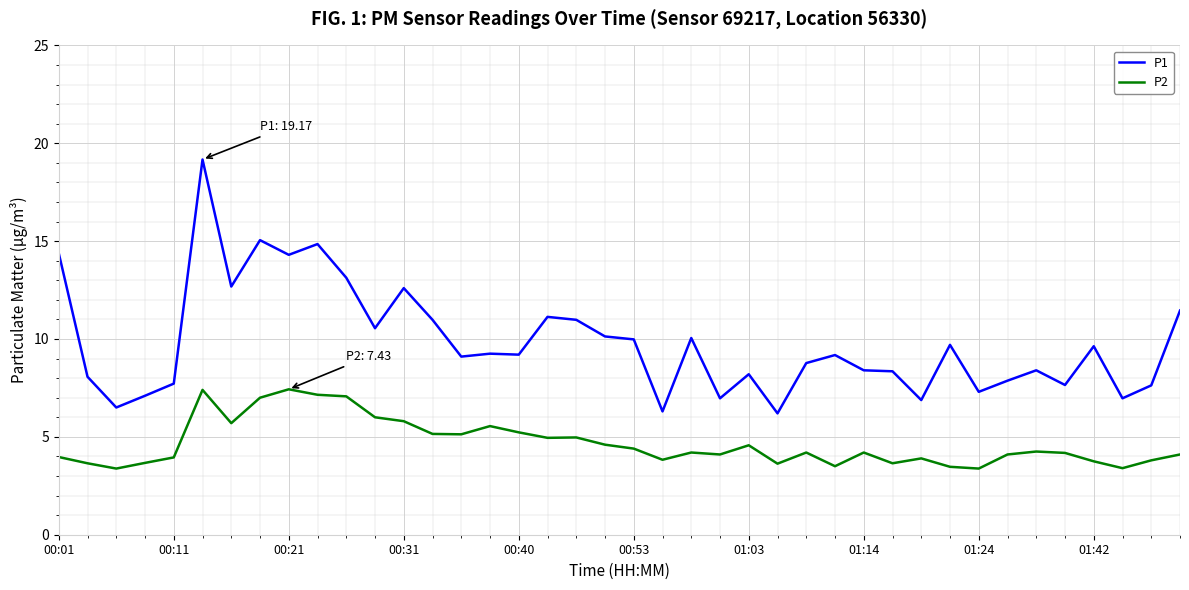

True or false: P1 and P2 cross at least once.

False